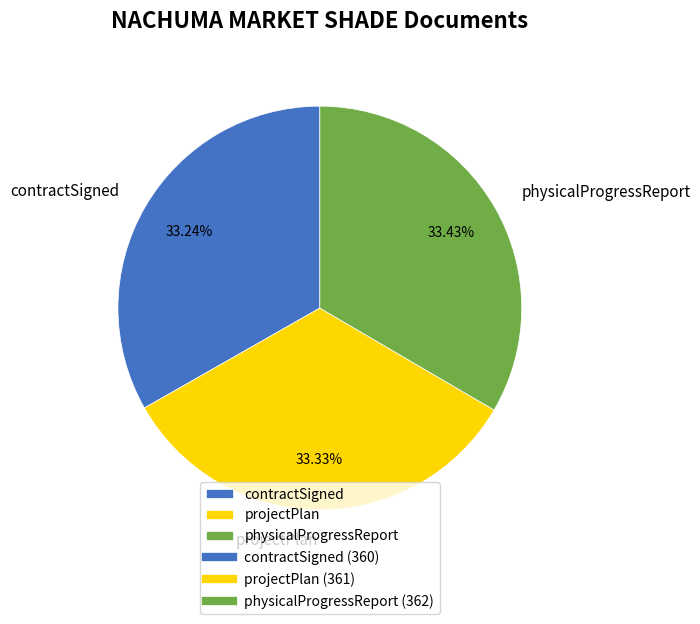

What is the total percentage of contractSigned and physicalProgressReport?

66.7%